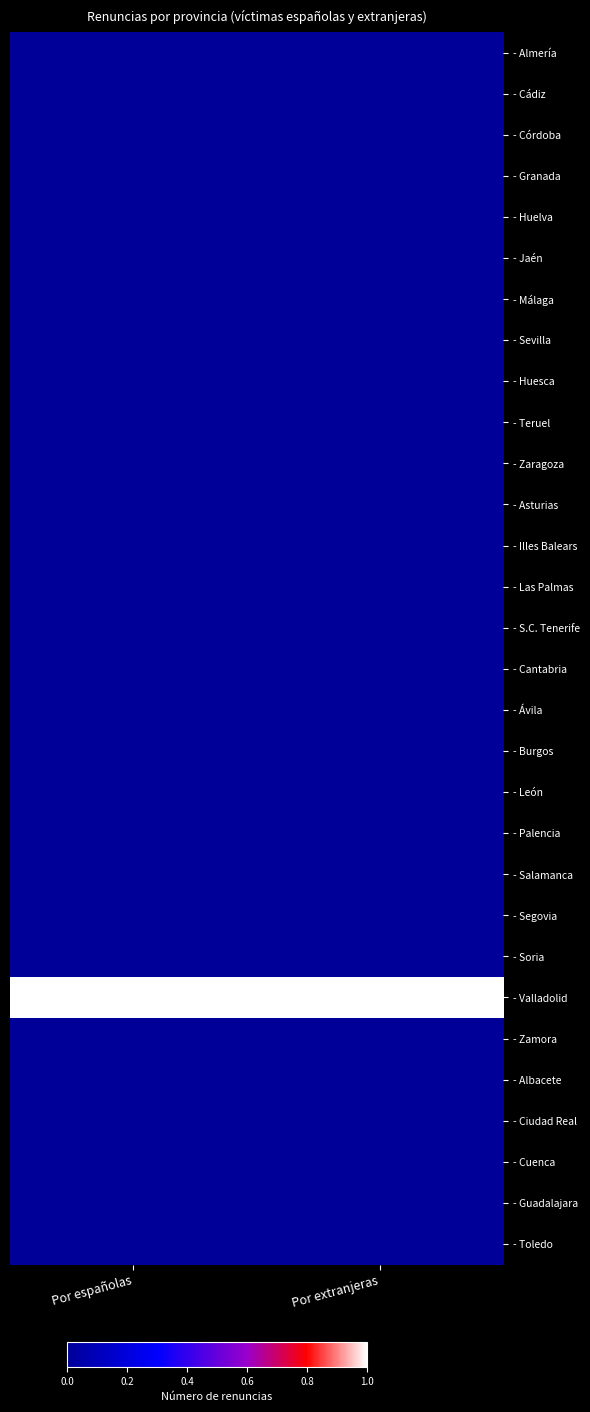

Count the number of data series in this chart.

30